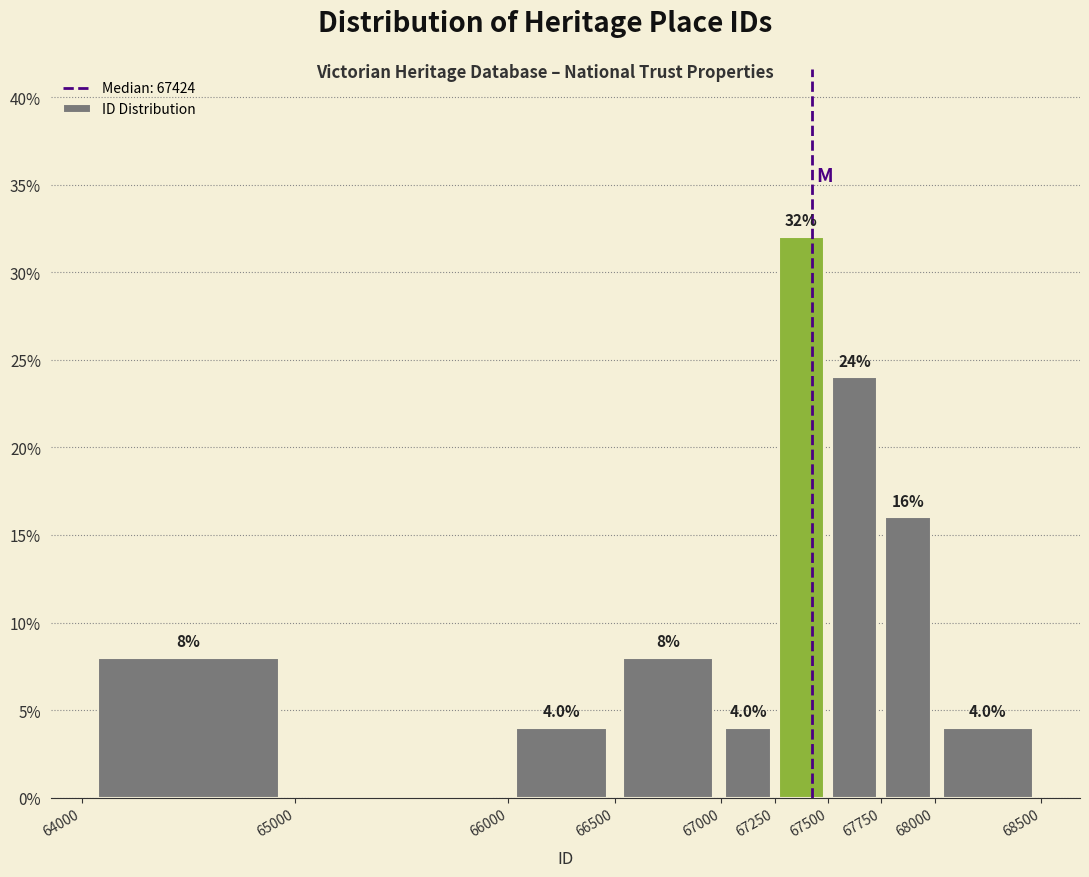

Which range on the x-axis has the tallest bar?

67250 to 67500